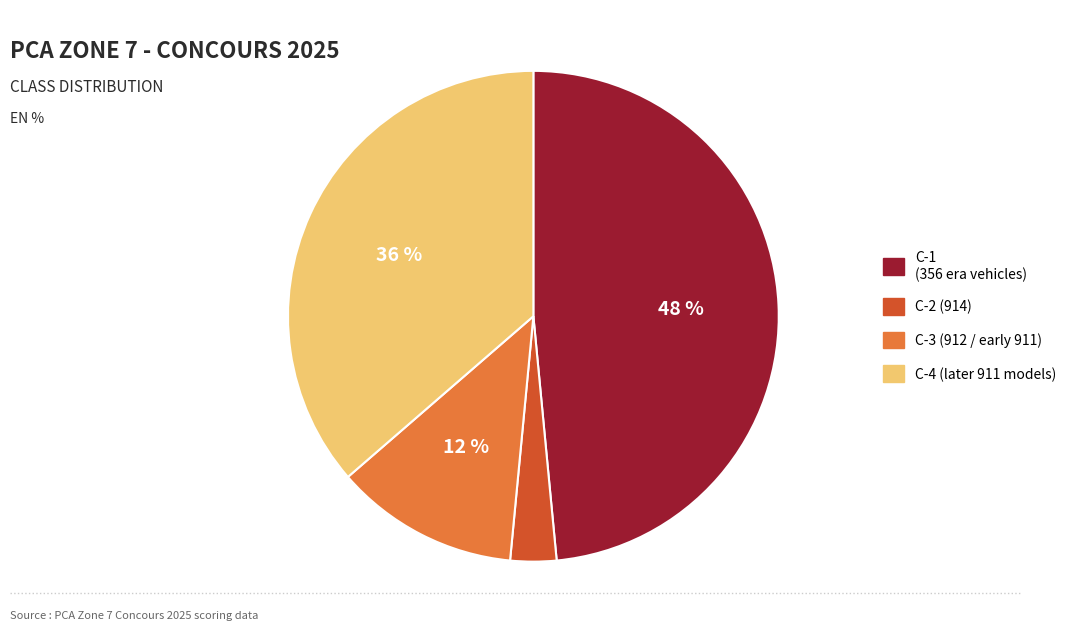

Does C-4 represent more than half of the total?

No